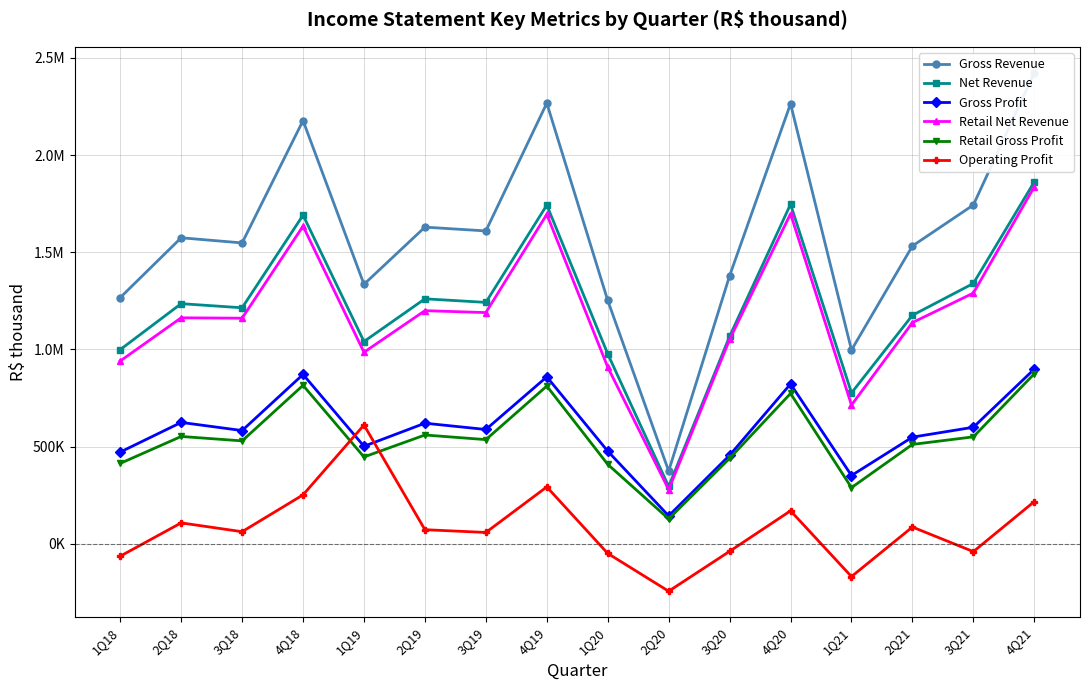

True or false: Gross Profit and Retail Gross Profit intersect in this chart.

False